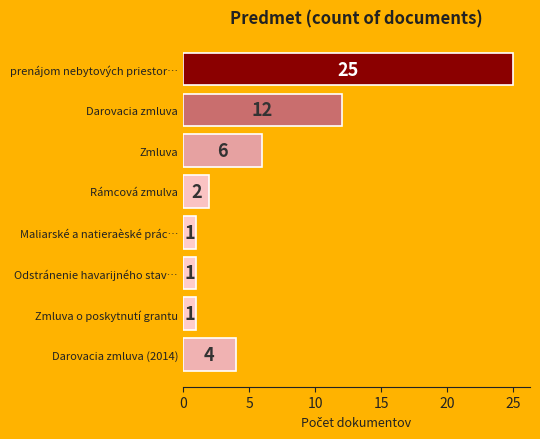

What is the label of the 5th bar from the bottom?

Rámcová zmulva